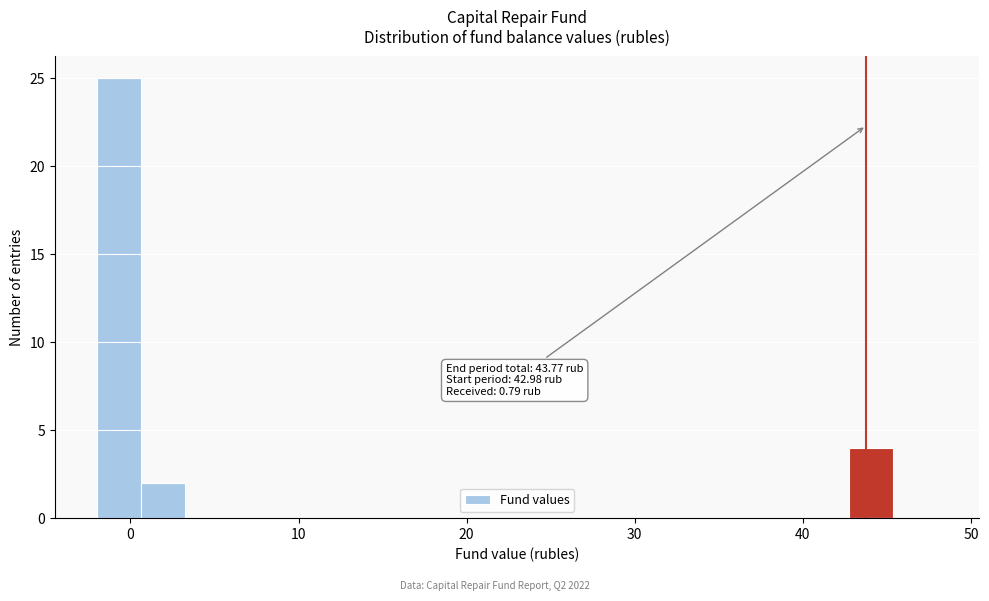

Around what value on the x-axis is the tallest bar? Give the approximate position of its centre, as read against the axis.

-1